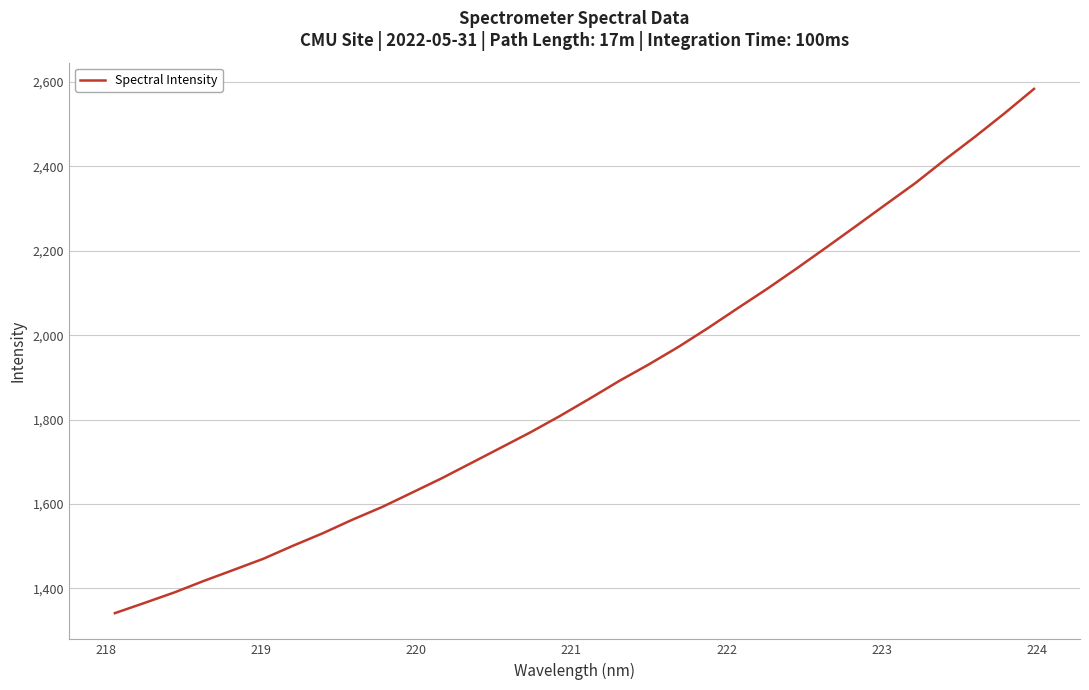

What is the smallest value displayed?

1340.8